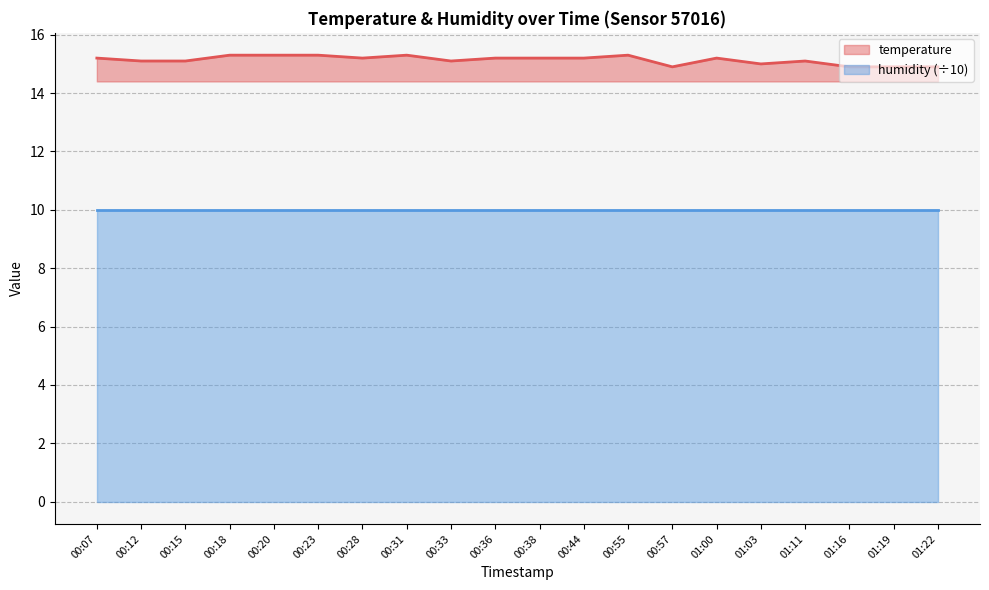

Is it true that the value at 00:57 is 14.9?

True